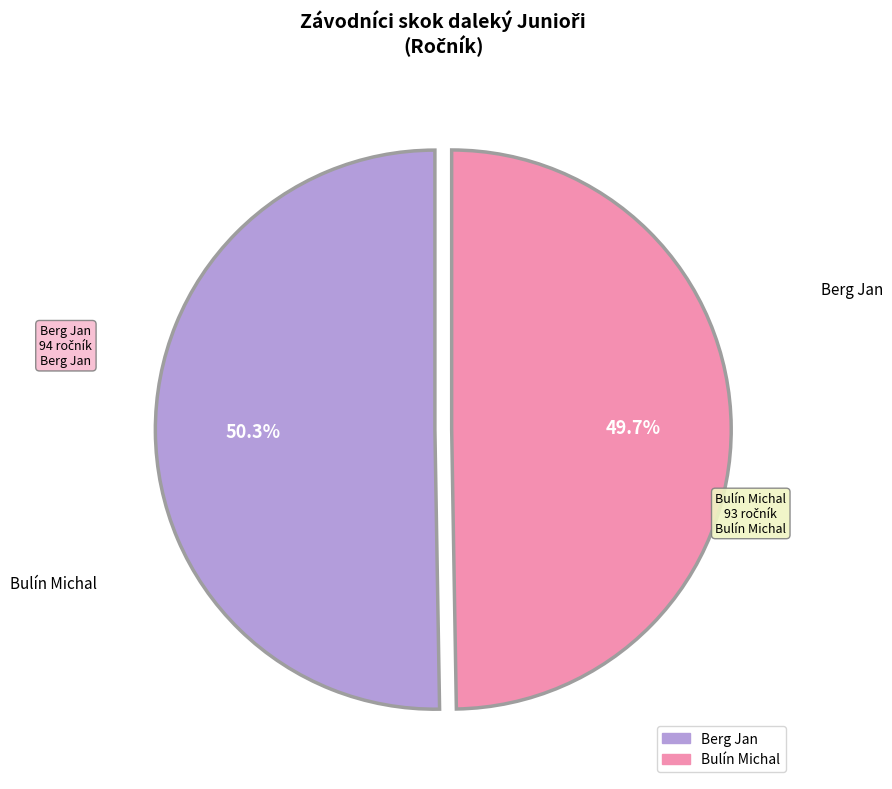

The Berg Jan slice represents 62% of the pie. True or false?

False